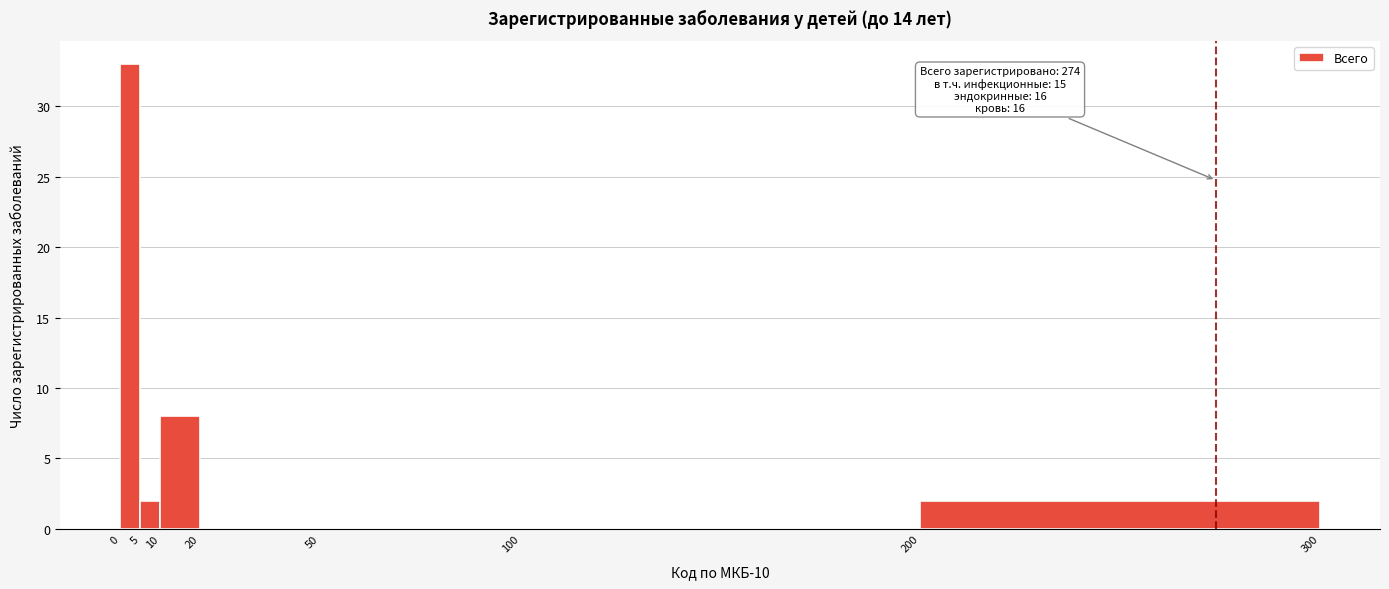

Which range on the x-axis has the tallest bar?

0 to 5